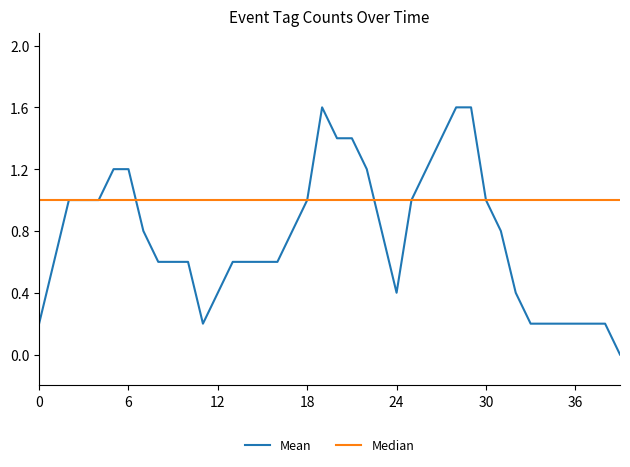

How many data points does each series have?

40